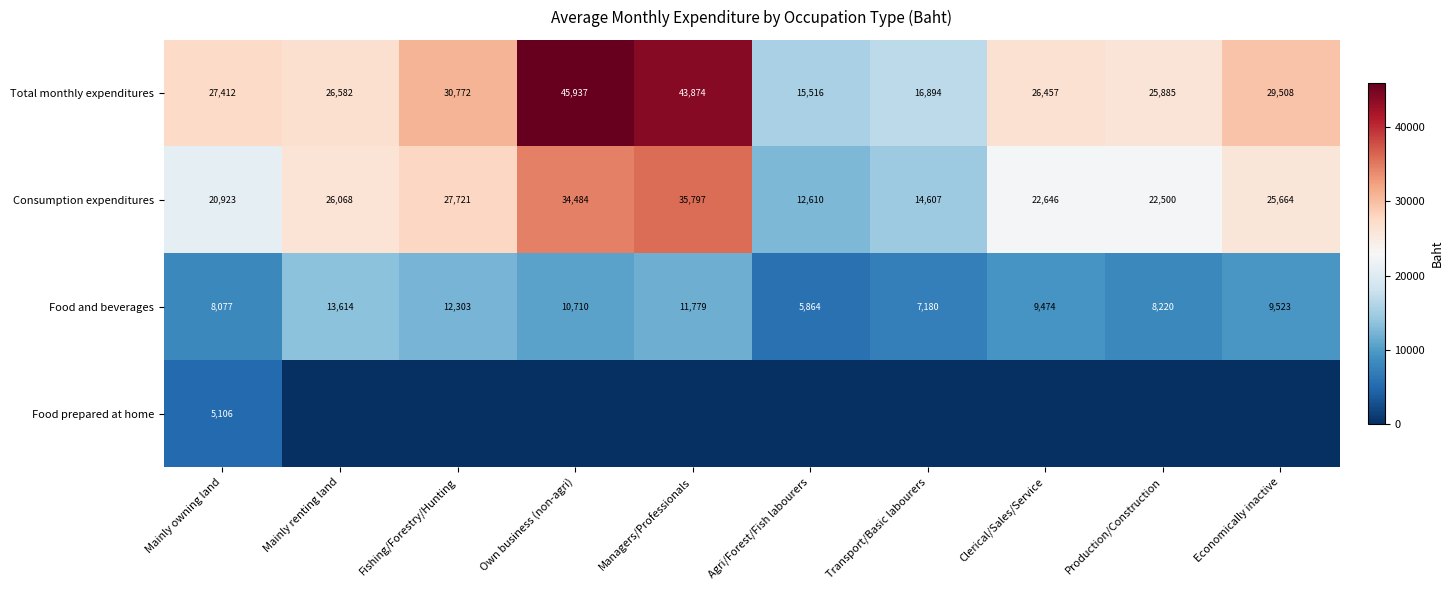

What is the difference between the Food and beverages values at Transport/Basic labourers and Agri/Forest/Fish labourers?

1316